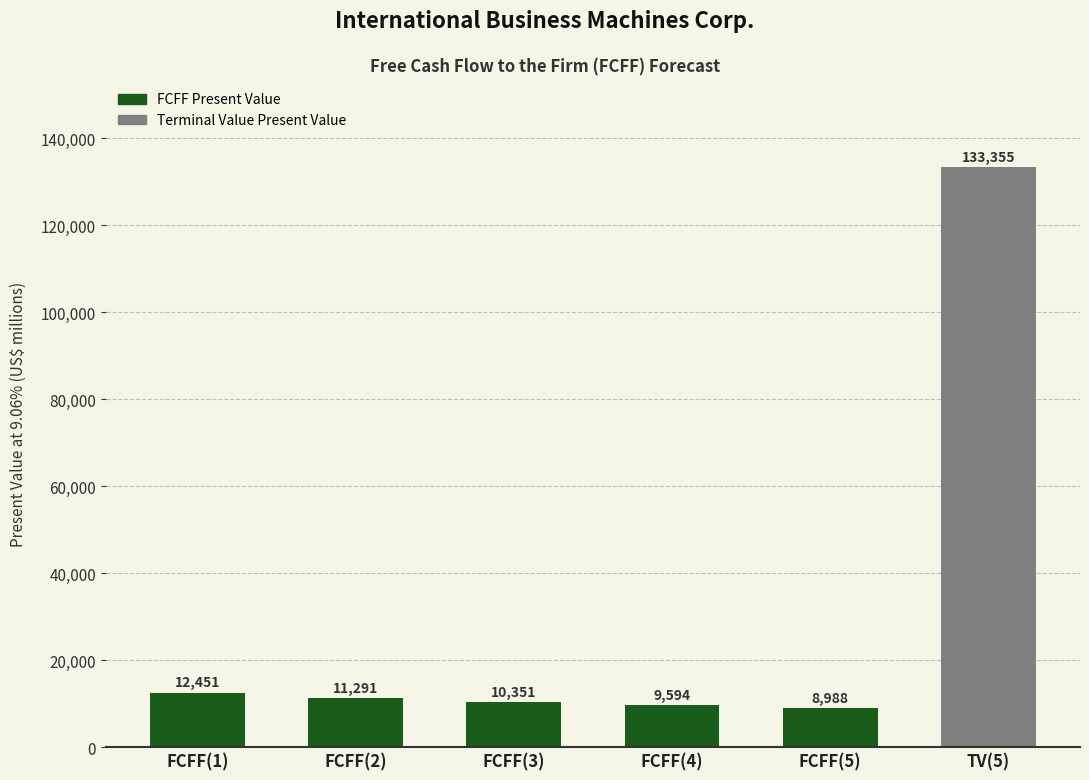

How many bars are there in total?

6